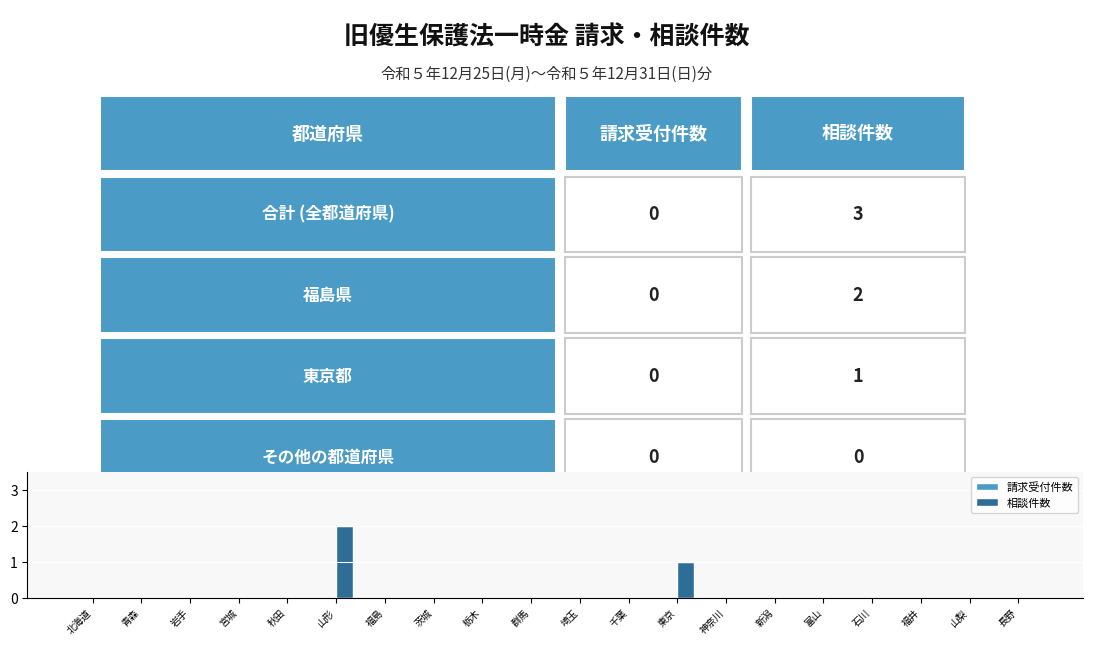

Are the bars horizontal?

No